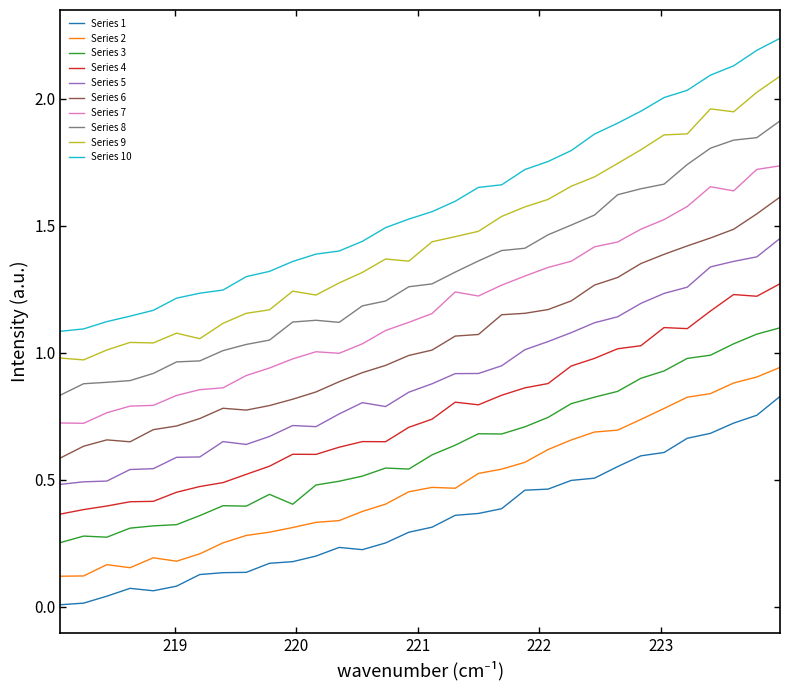

Which series has the widest spread of values?

Series 10